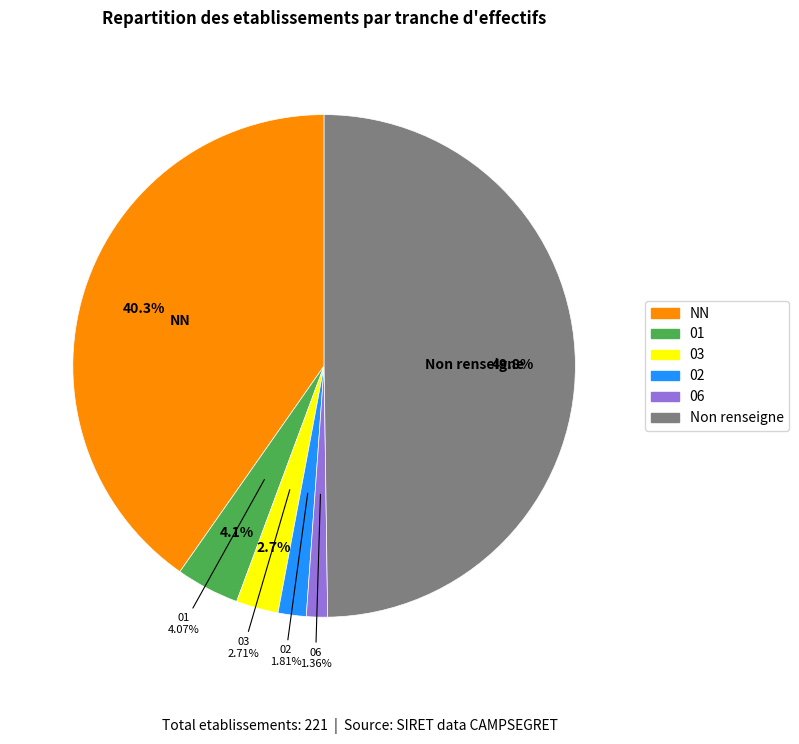

Is there a majority slice in this chart?

No